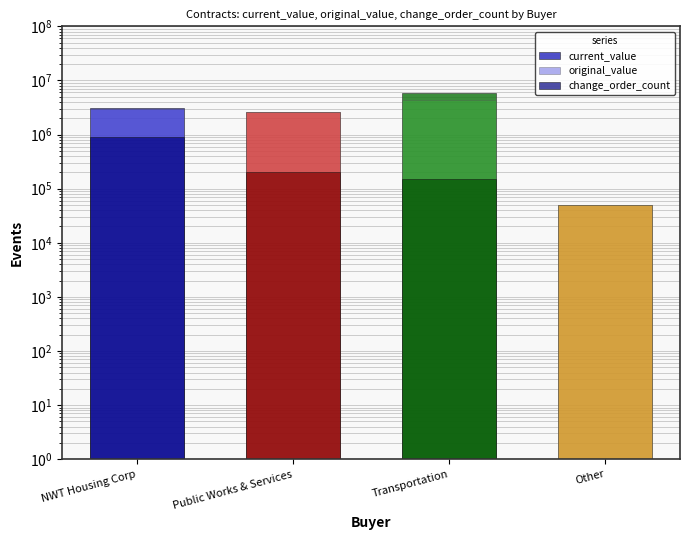

Between NWT Housing Corp and Other, which series saw the biggest shift?

current_value